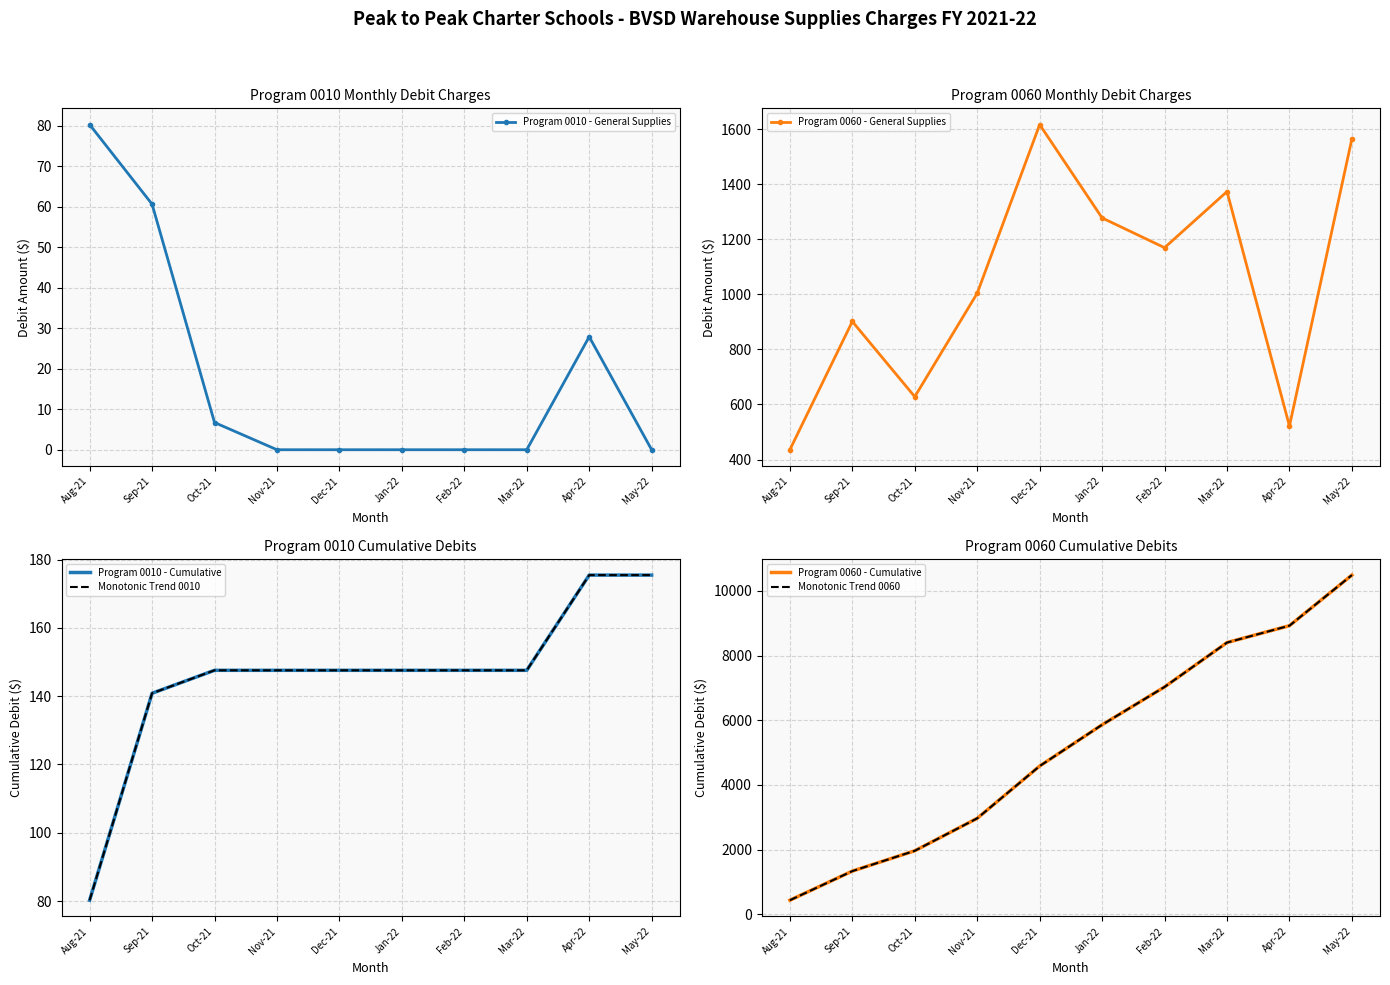

What is the difference between the Monotonic Trend 0060 values at Oct-21 and Dec-21?

2619.8